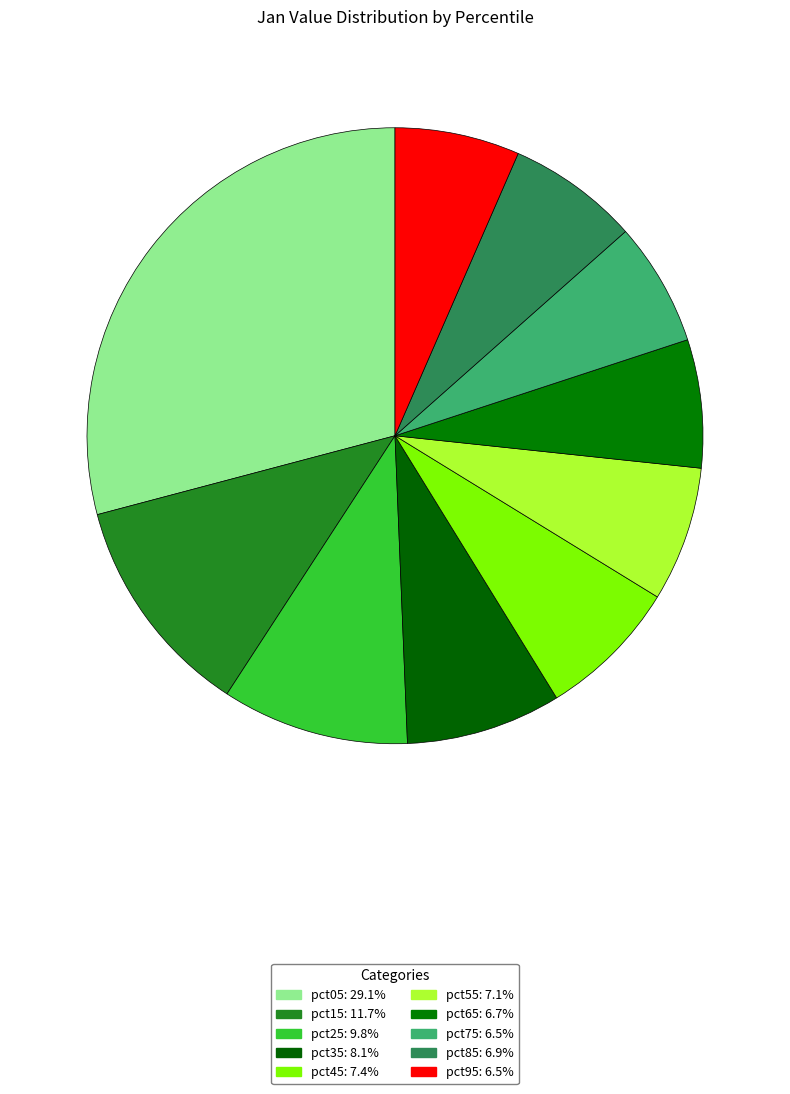

How many segments does this pie chart have?

10